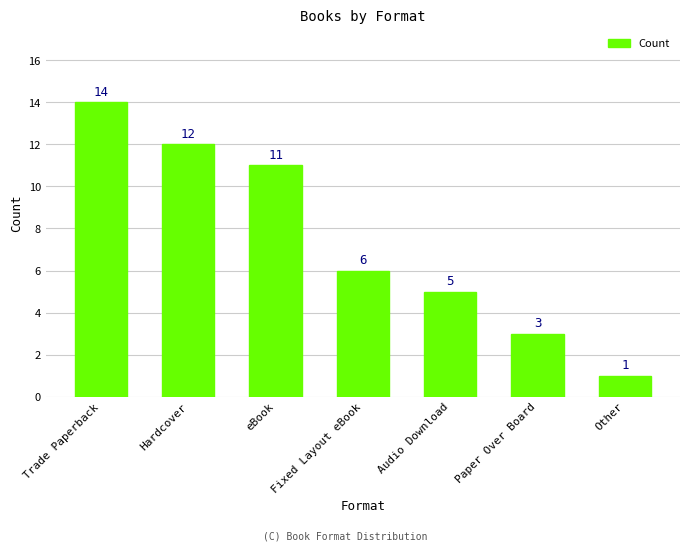

How many data points does each series have?

7